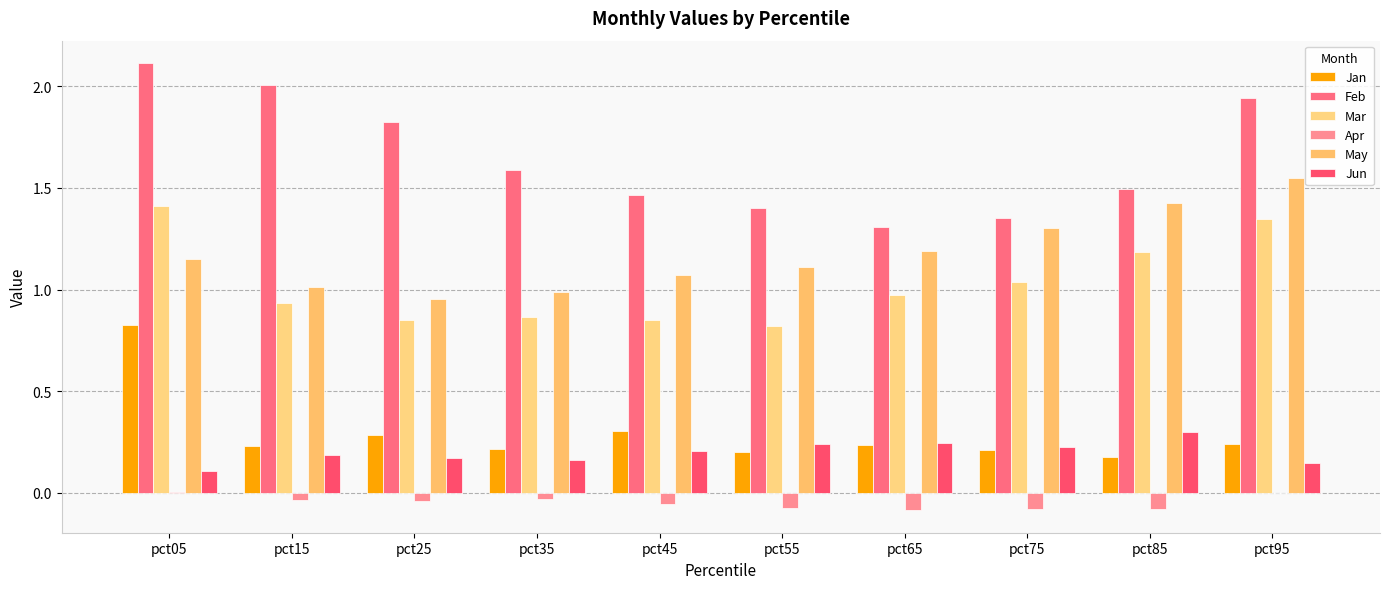

What is the difference between the May values at pct65 and pct25?

0.2